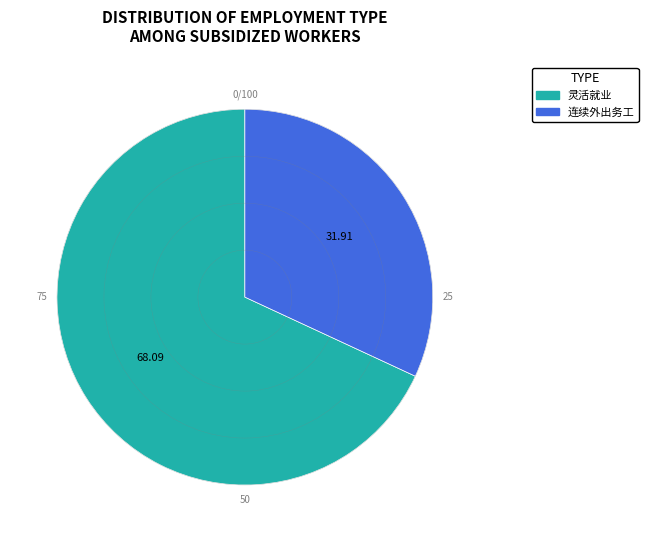

Rank the categories by value from highest to lowest.

灵活就业, 连续外出务工